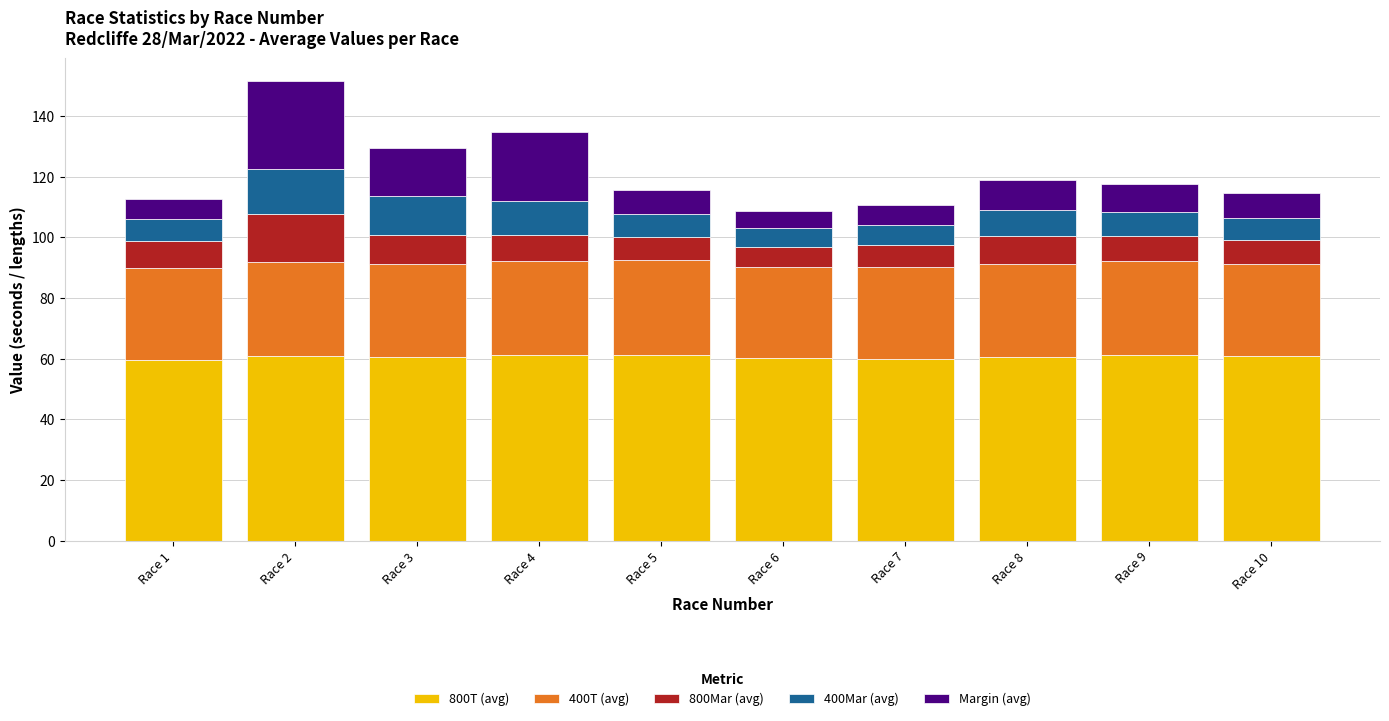

What is the total value across all series at Race 8?

119.1